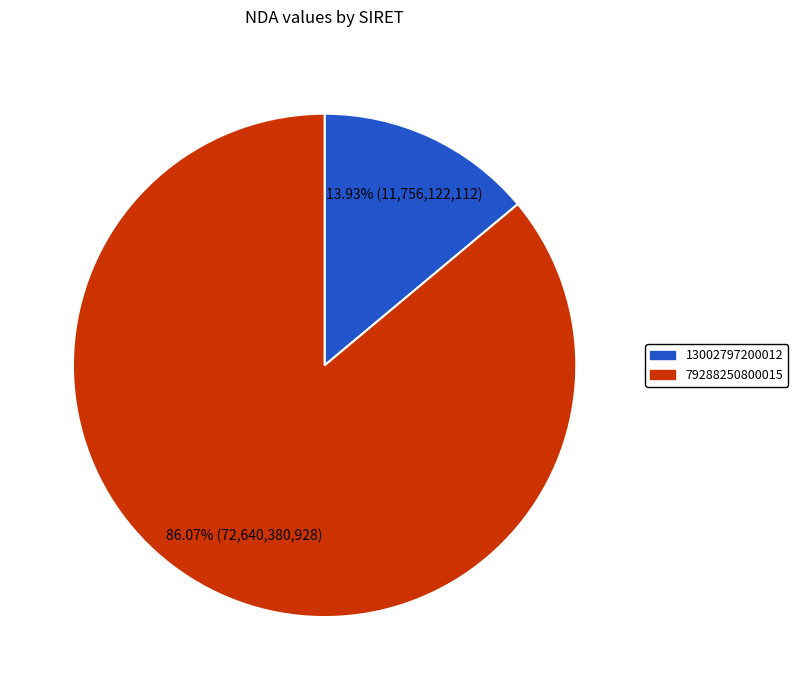

How many slices are in this pie chart?

2